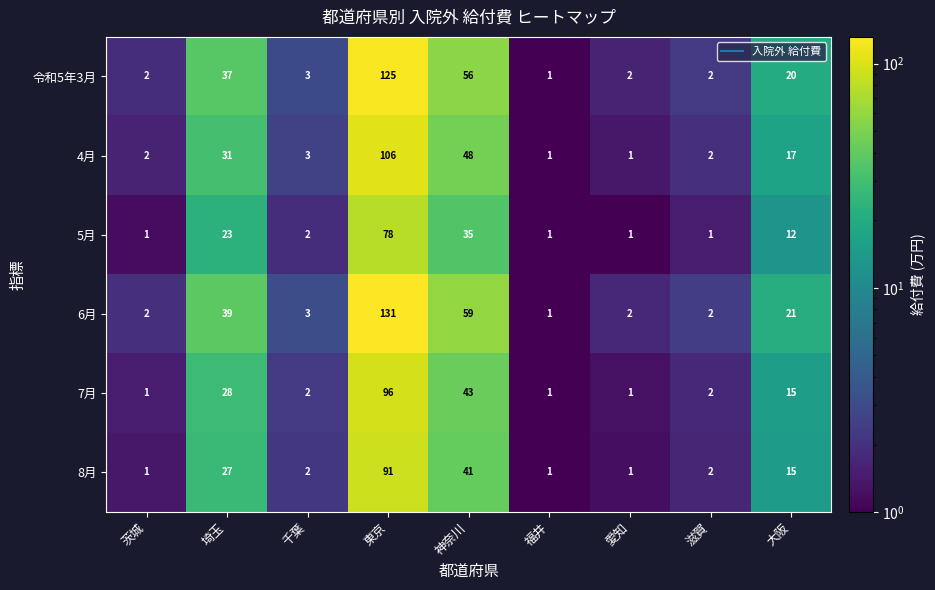

What is the average value of the 令和5年3月 series?

28